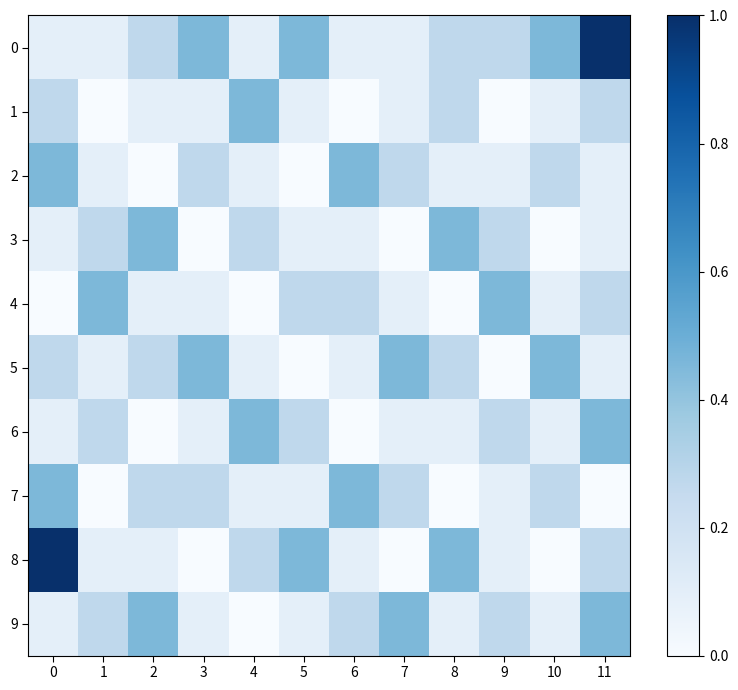

Reading right to left, transcribe all the data shown in this chart.

0: 11=1.0	10=0.5	9=0.3	8=0.3	7=0.1	6=0.1	5=0.5	4=0.1	3=0.5	2=0.3	1=0.1	0=0.1
1: 11=0.3	10=0.1	9=0.0	8=0.3	7=0.1	6=0.0	5=0.1	4=0.5	3=0.1	2=0.1	1=0.0	0=0.3
2: 11=0.1	10=0.3	9=0.1	8=0.1	7=0.3	6=0.5	5=0.0	4=0.1	3=0.3	2=0.0	1=0.1	0=0.5
3: 11=0.1	10=0.0	9=0.3	8=0.5	7=0.0	6=0.1	5=0.1	4=0.3	3=0.0	2=0.5	1=0.3	0=0.1
4: 11=0.3	10=0.1	9=0.5	8=0.0	7=0.1	6=0.3	5=0.3	4=0.0	3=0.1	2=0.1	1=0.5	0=0.0
5: 11=0.1	10=0.5	9=0.0	8=0.3	7=0.5	6=0.1	5=0.0	4=0.1	3=0.5	2=0.3	1=0.1	0=0.3
6: 11=0.5	10=0.1	9=0.3	8=0.1	7=0.1	6=0.0	5=0.3	4=0.5	3=0.1	2=0.0	1=0.3	0=0.1
7: 11=0.0	10=0.3	9=0.1	8=0.0	7=0.3	6=0.5	5=0.1	4=0.1	3=0.3	2=0.3	1=0.0	0=0.5
8: 11=0.3	10=0.0	9=0.1	8=0.5	7=0.0	6=0.1	5=0.5	4=0.3	3=0.0	2=0.1	1=0.1	0=1.0
9: 11=0.5	10=0.1	9=0.3	8=0.1	7=0.5	6=0.3	5=0.1	4=0.0	3=0.1	2=0.5	1=0.3	0=0.1